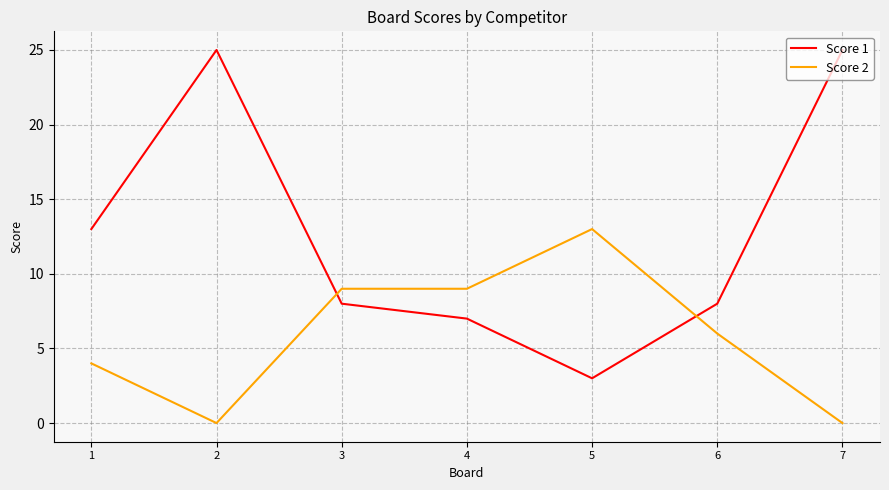

Reading right to left, what are all the values shown in this chart?

Score 1: 7=25	6=8	5=3	4=7	3=8	2=25	1=13
Score 2: 7=0	6=6	5=13	4=9	3=9	2=0	1=4